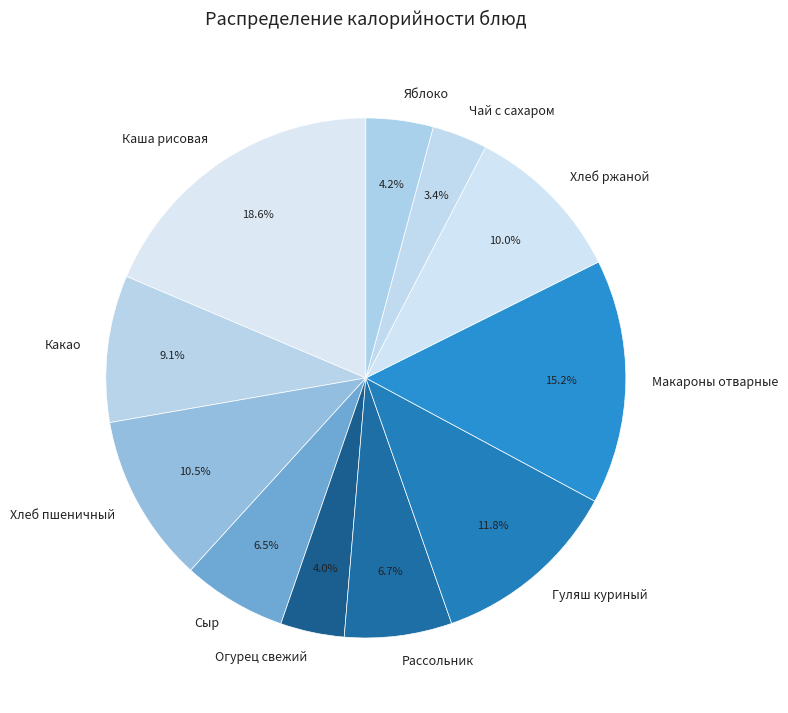

How many slices are in this pie chart?

11